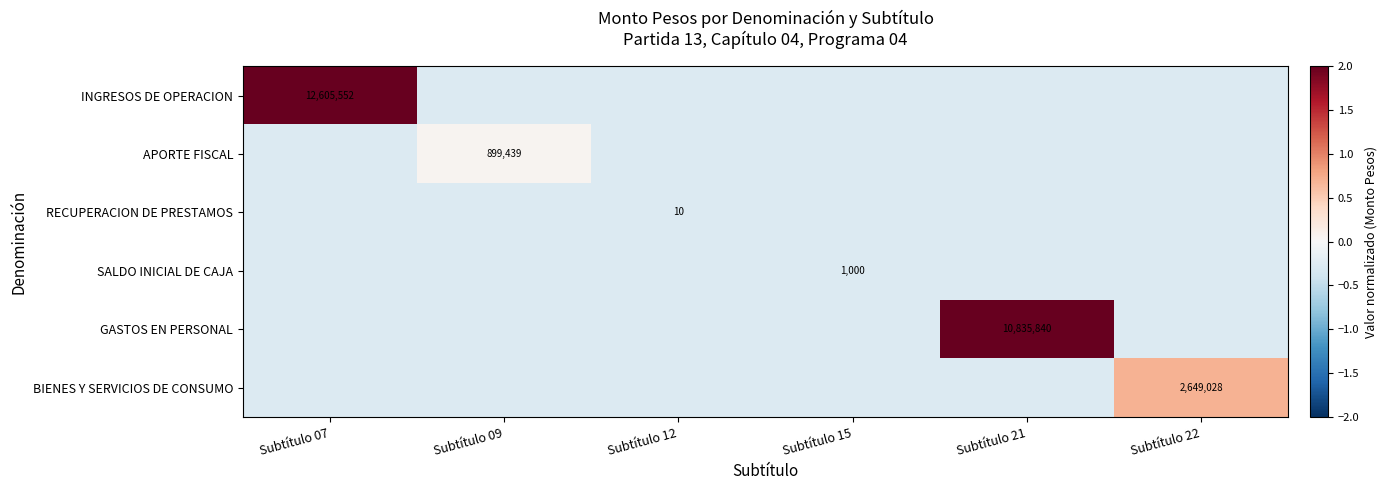

At which category does the chart reach its peak across all series?

Subtítulo 07